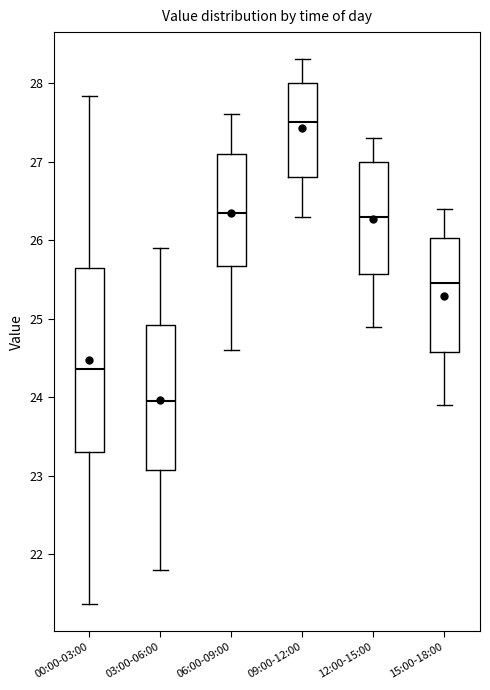

Comparing the boxes themselves (not the whiskers), which one is the tallest?

00:00-03:00